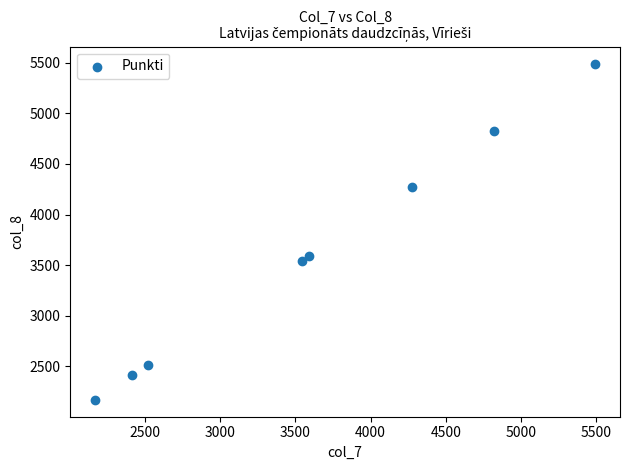

What Y value in the scatter plot is closest to 3830?

3590